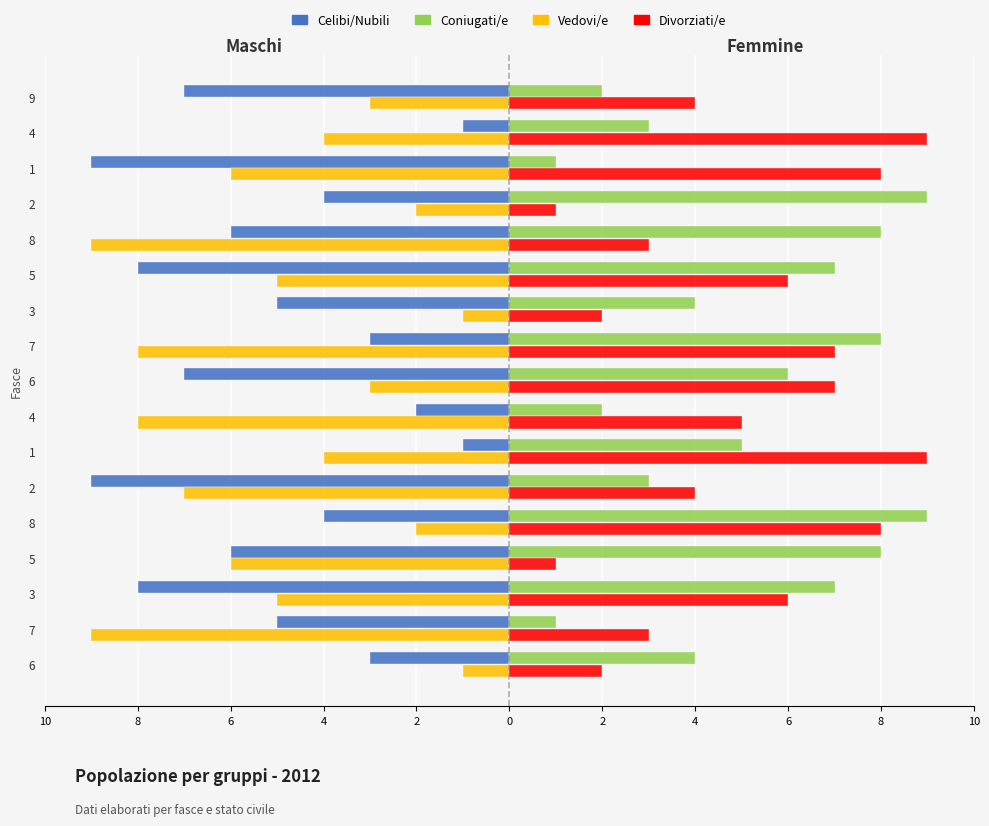

How many data points in Celibi/Nubili are above -5?

7